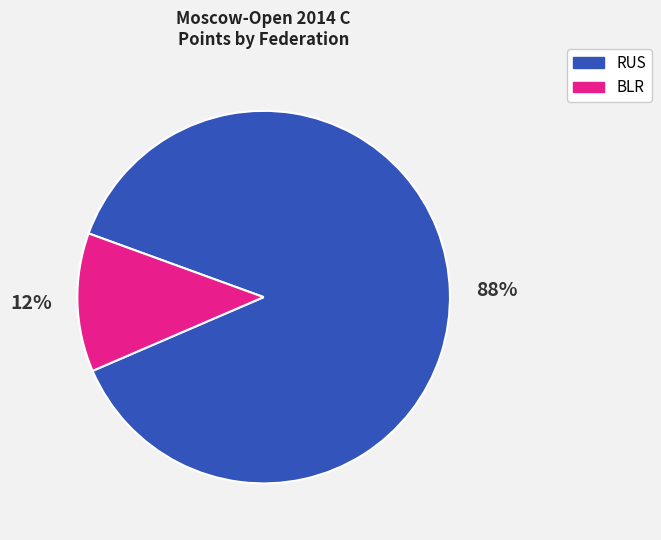

How many segments does this pie chart have?

2